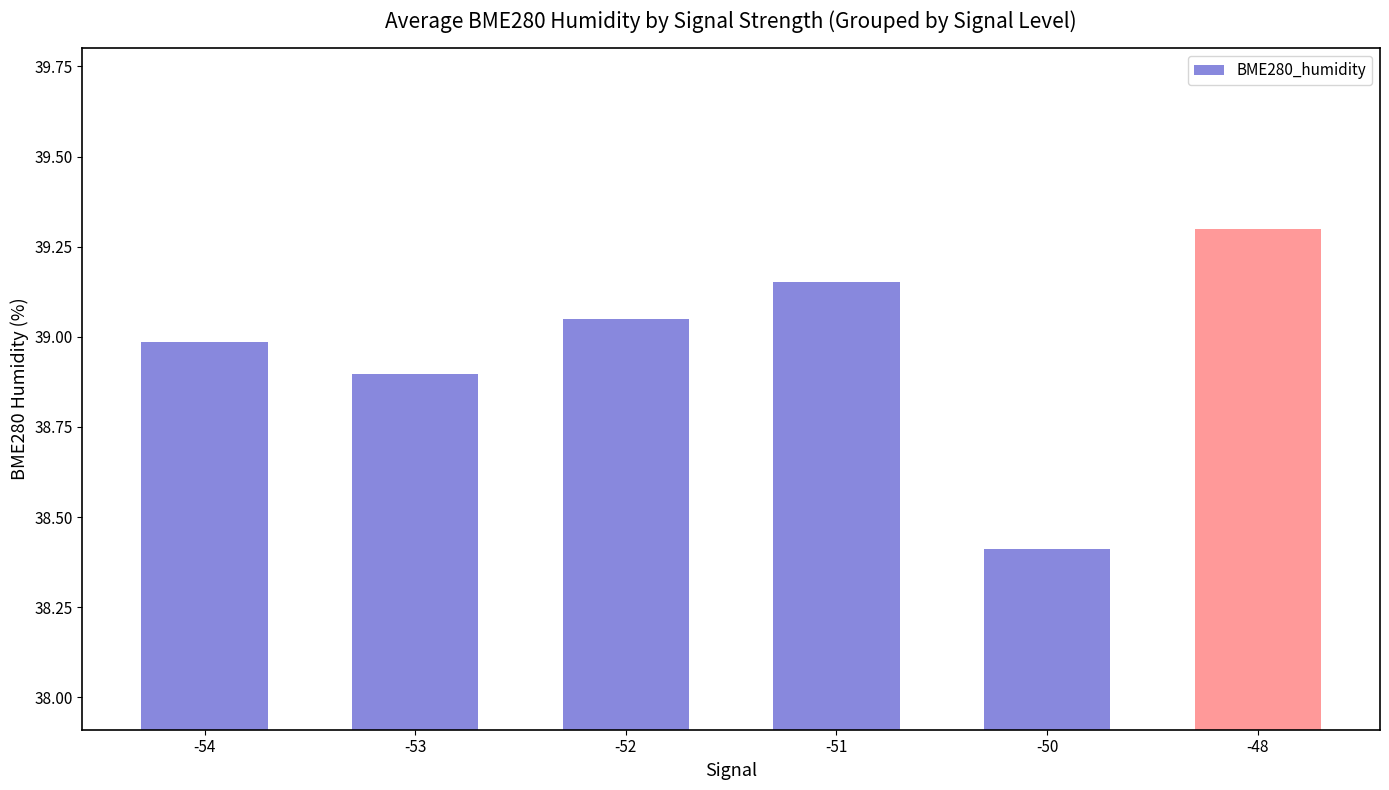

True or false: the data shows 67.5 at -48.

False